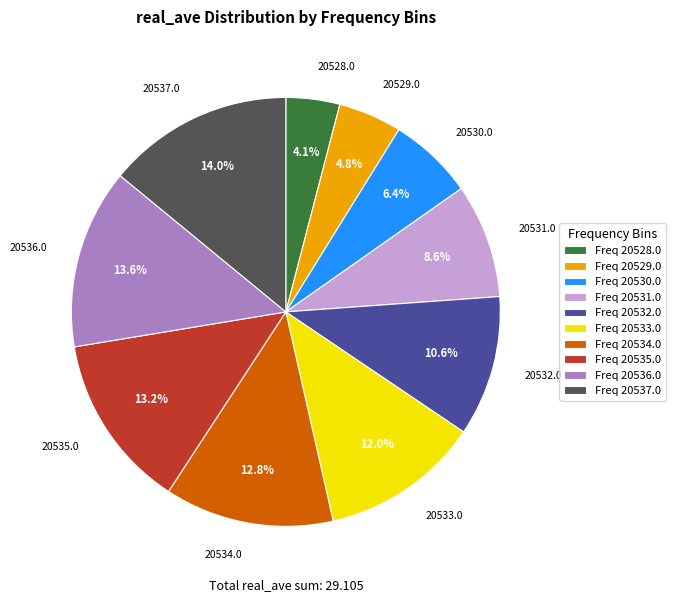

Does 20531.0 account for over 50% of the chart?

No